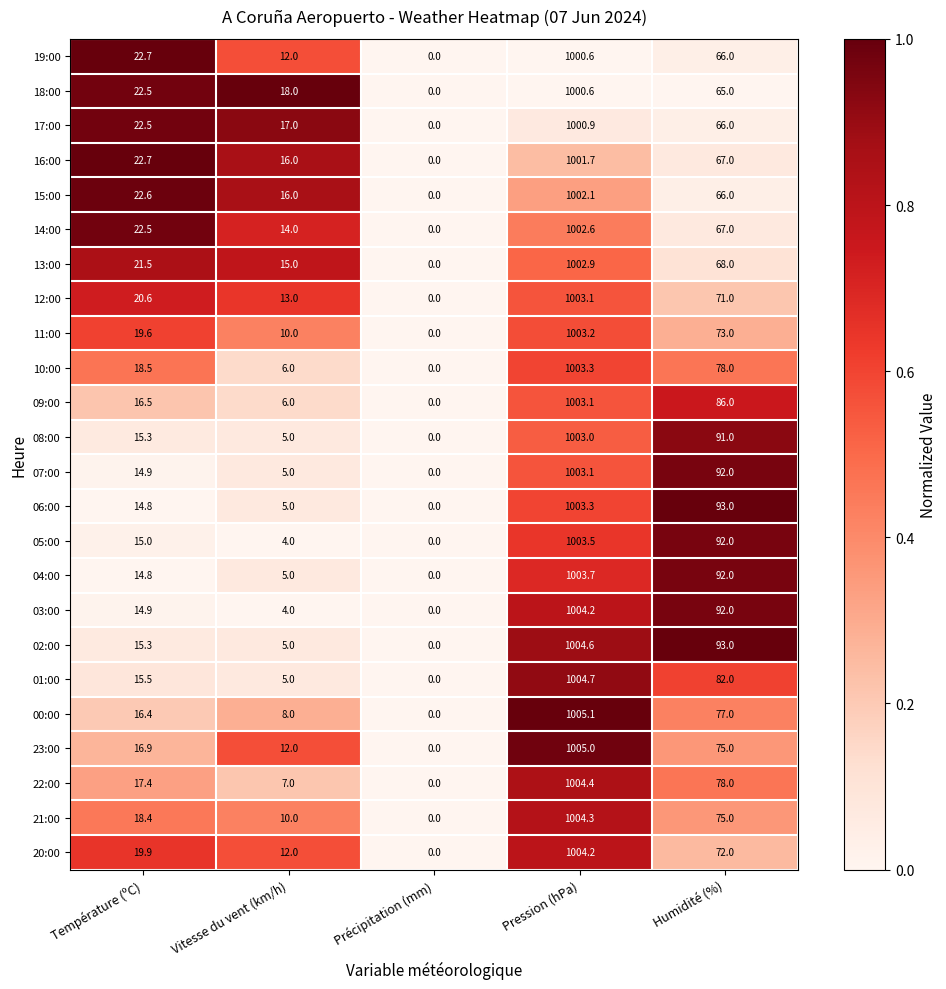

The value of 17:00 at Pression (hPa) is 1000.9. True or false?

True